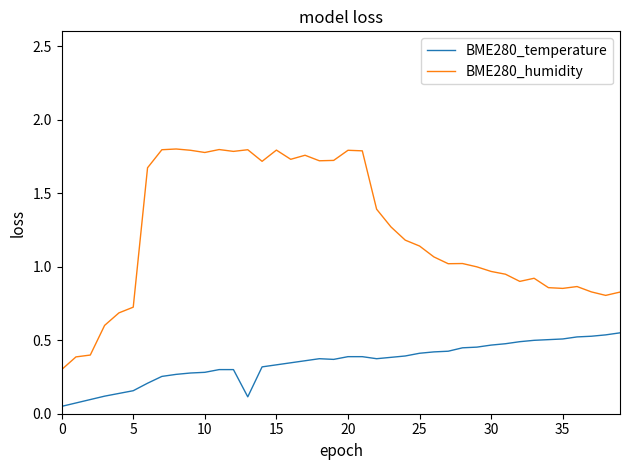

Which series has the largest range (max minus min)?

BME280_humidity